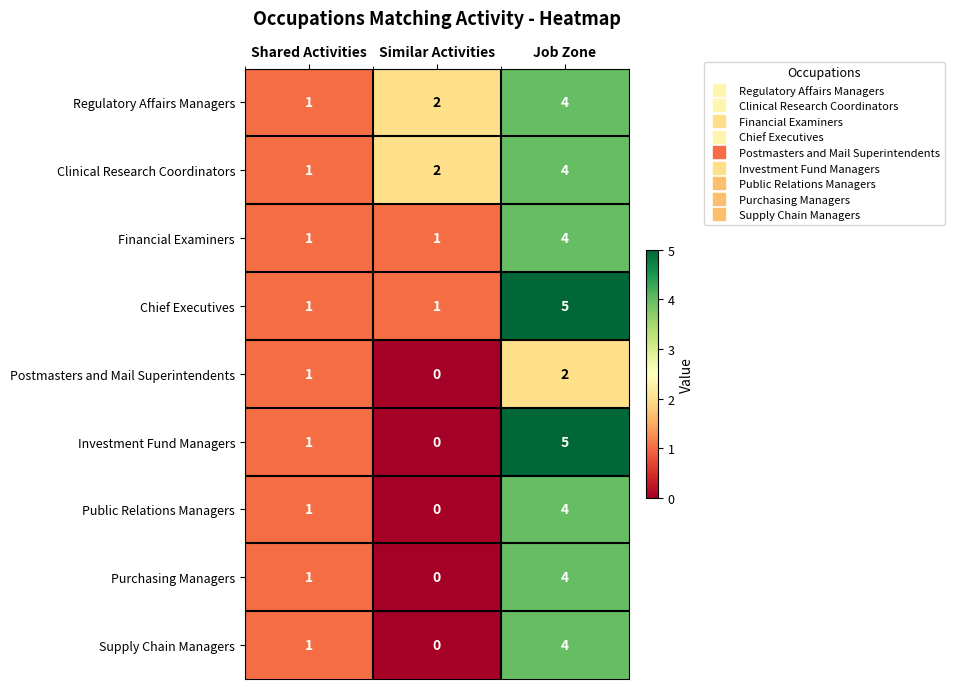

At how many categories does at least one series exceed 4?

1